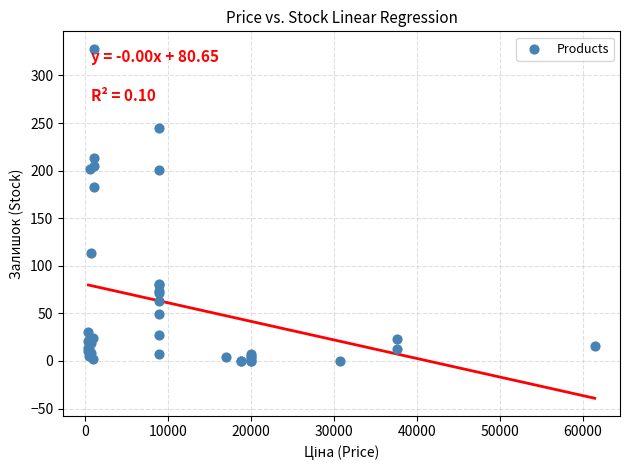

What Y value in the scatter plot is closest to 164?

183